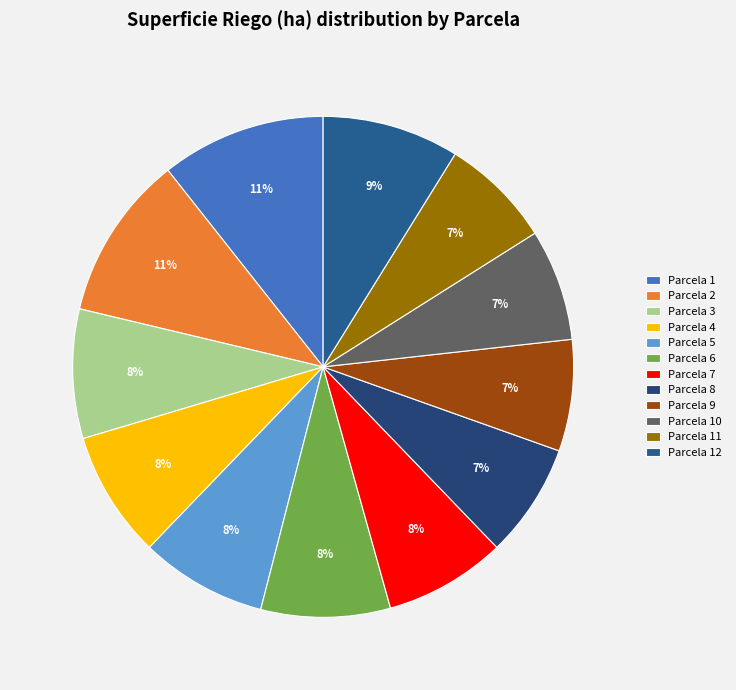

What is the ratio of the value at Parcela 2 to the value at Parcela 9?

1.5